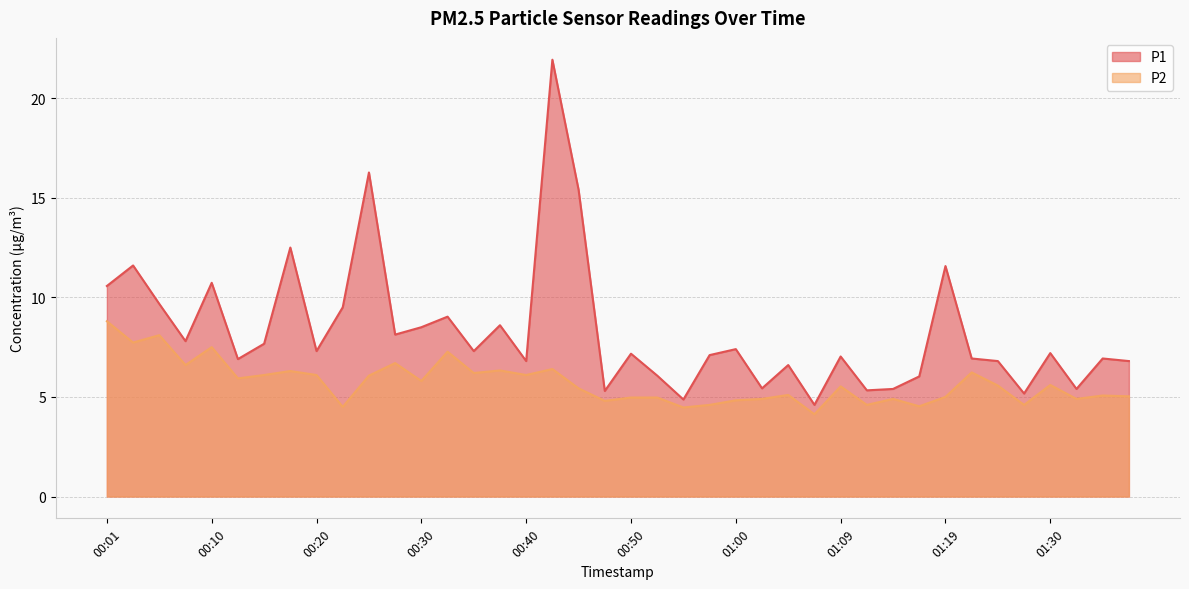

Rank the series at 01:30 from lowest to highest value.

P2, P1